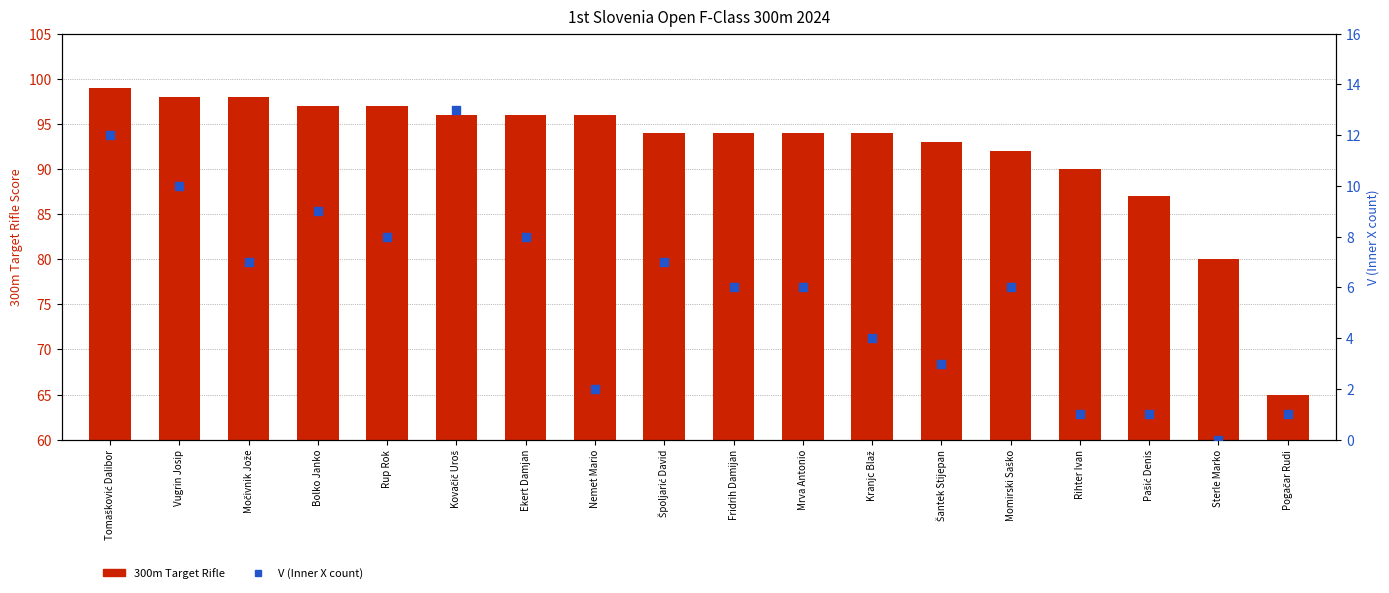

What is the total value across all series at Rup Rok?

105